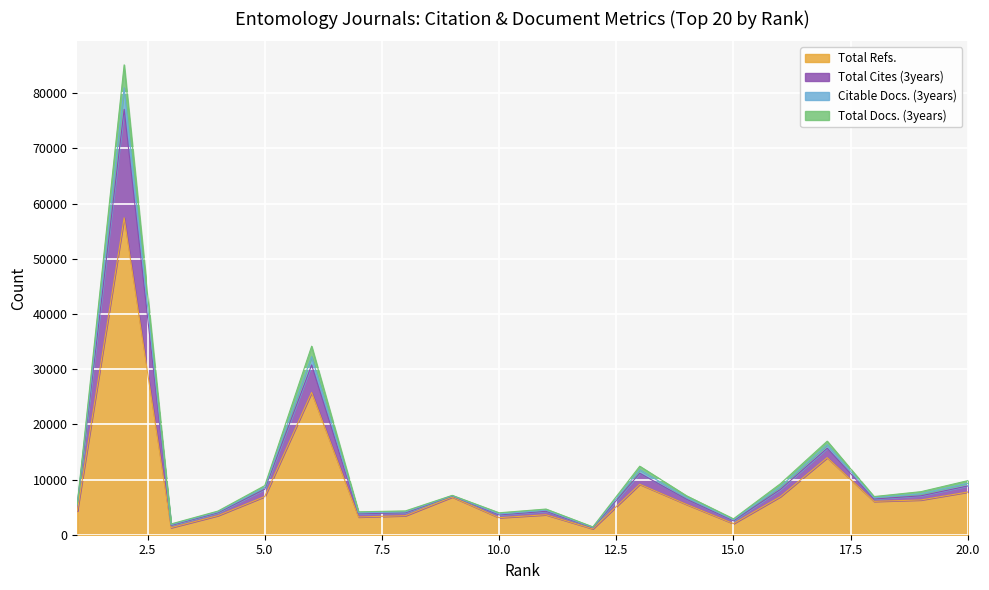

At how many categories does at least one series exceed 14707?

3